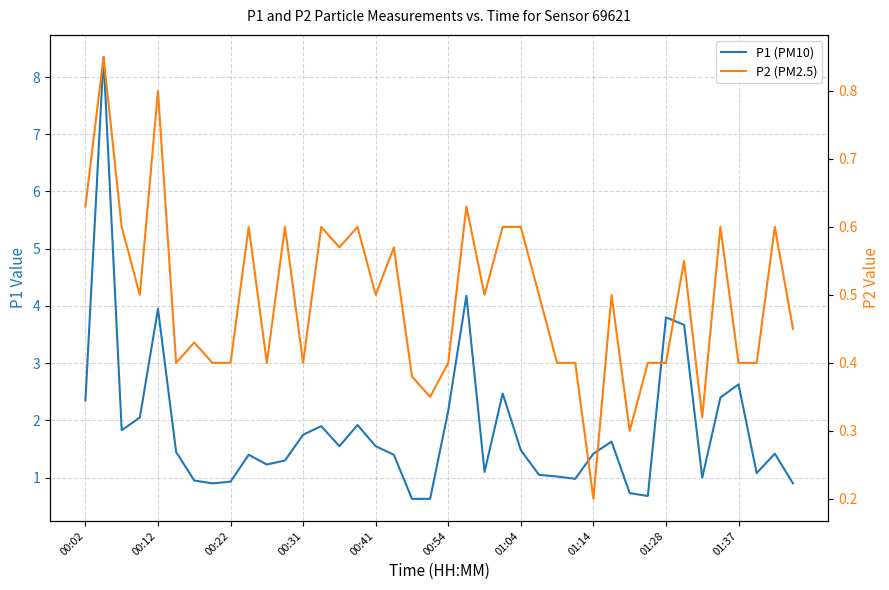

Is the value of P2 (PM2.5) at 31 greater than the value of P1 (PM10) at 18?

No